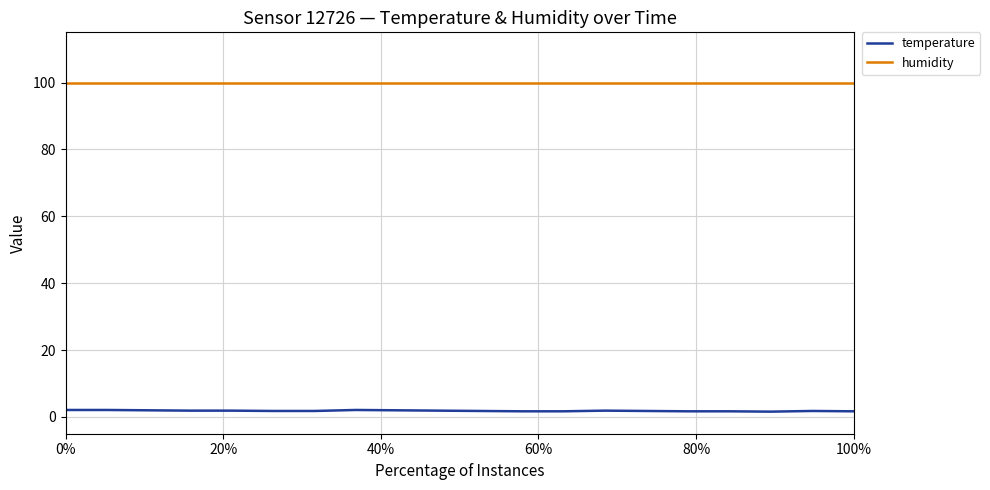

True or false: temperature and humidity cross at least once.

False